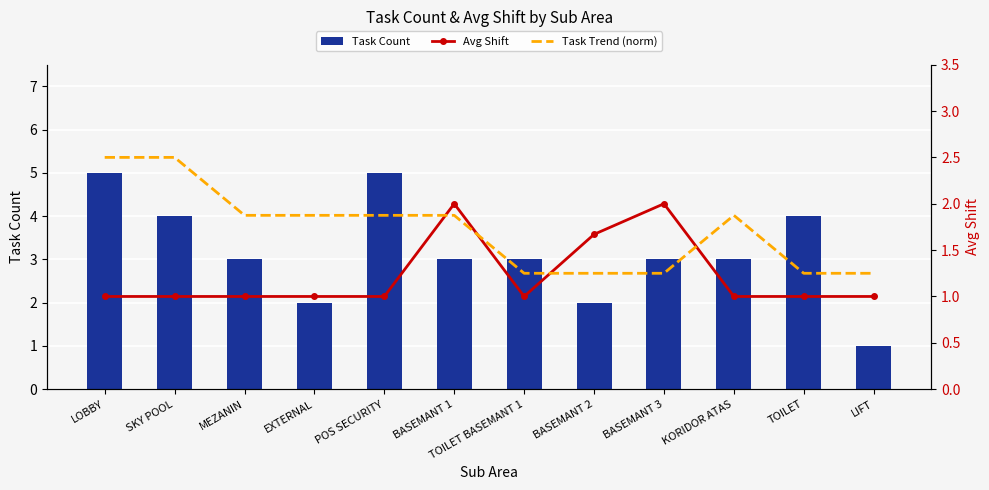

Which has a higher value, KORIDOR ATAS or MEZANIN?

KORIDOR ATAS